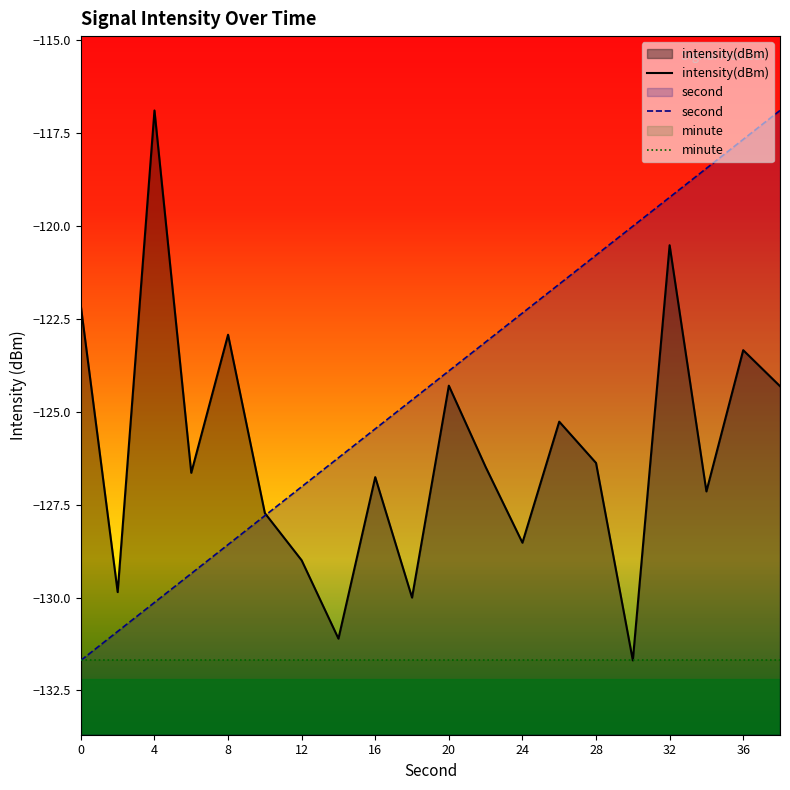

What is the sum of all second values?

-2485.9